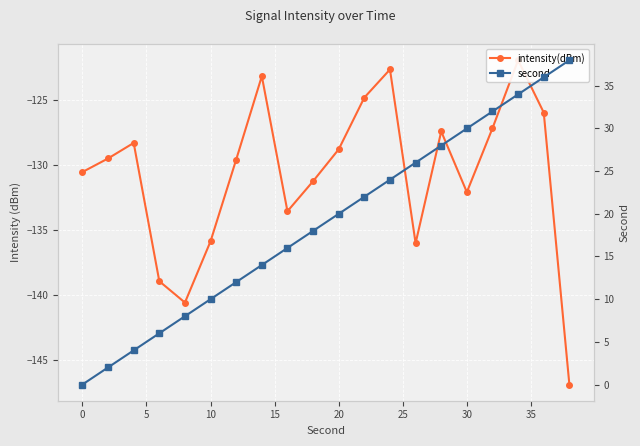

Reading left to right, extract all data points from this chart.

intensity(dBm): -130.5	-129.5	-128.3	-138.9	-140.6	-135.8	-129.6	-123.2	-133.5	-131.2	-128.8	-124.8	-122.6	-136.0	-127.4	-132.1	-127.2	-121.9	-126.0	-146.9
second: 0.0	2.0	4.0	6.0	8.0	10.0	12.0	14.0	16.0	18.0	20.0	22.0	24.0	26.0	28.0	30.0	32.0	34.0	36.0	38.0